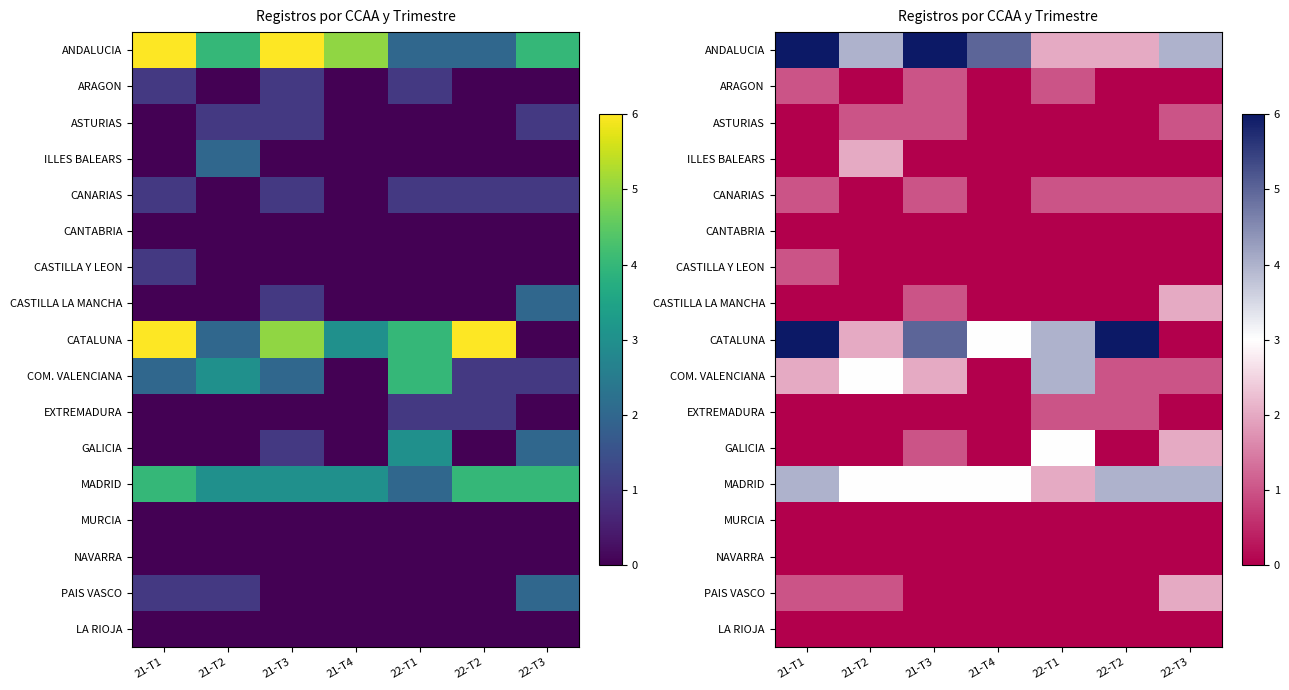

The value of EXTREMADURA at 22-T1 is 1. True or false?

True